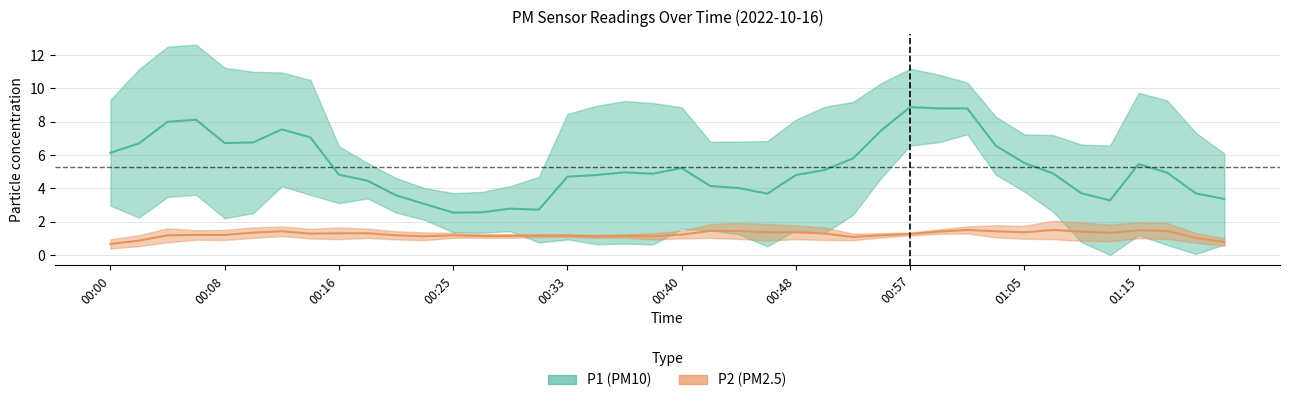

List the series in order of their overall mean, lowest first.

P2, P1